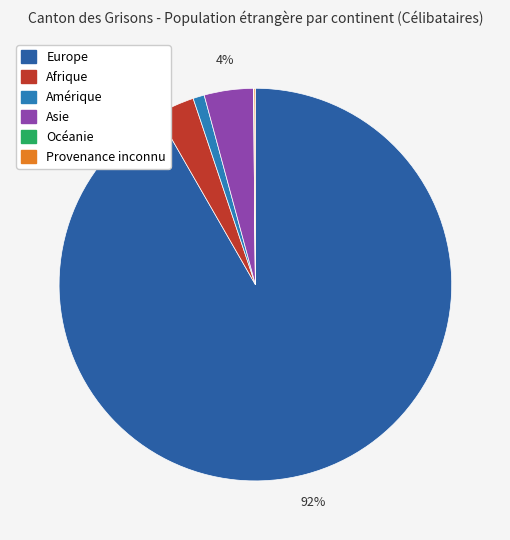

How many segments does this pie chart have?

6